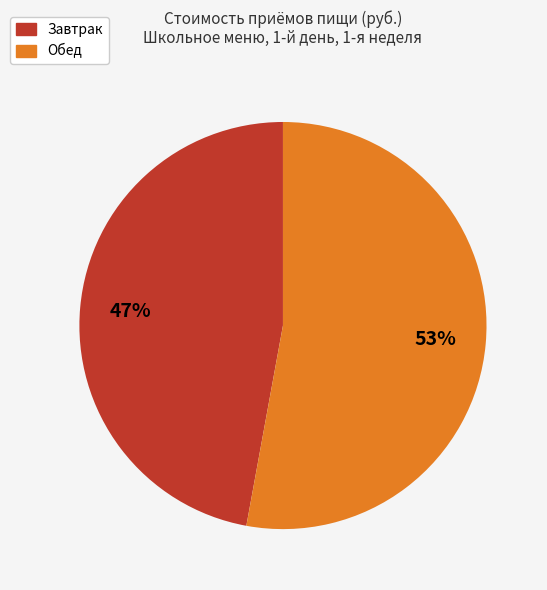

Does any single category account for the majority?

Yes